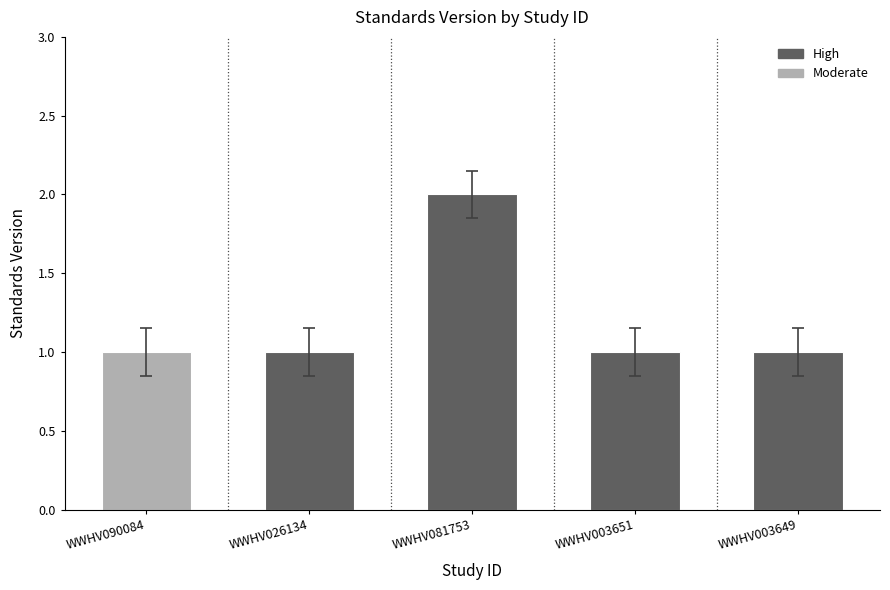

Approximately how many times larger is the value at WWHV003651 compared to WWHV081753?

0.5